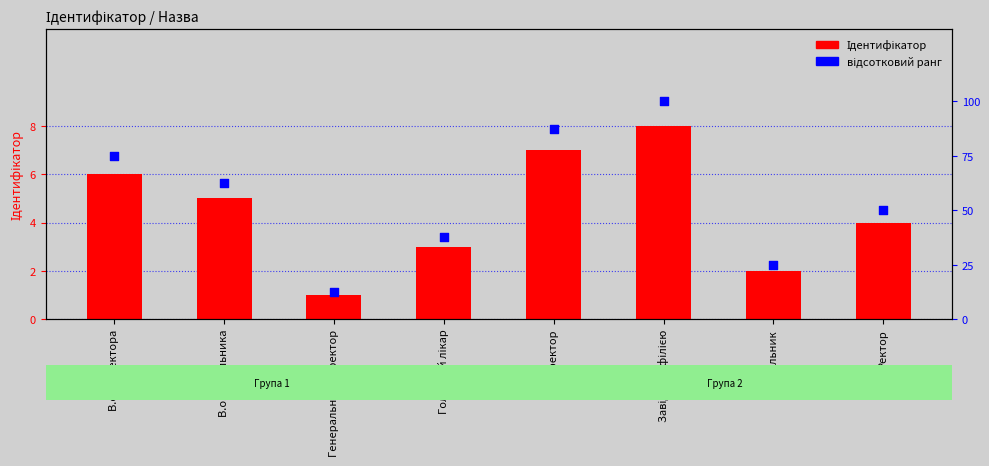

What is the total value across all series at В.о. начальника?

67.5